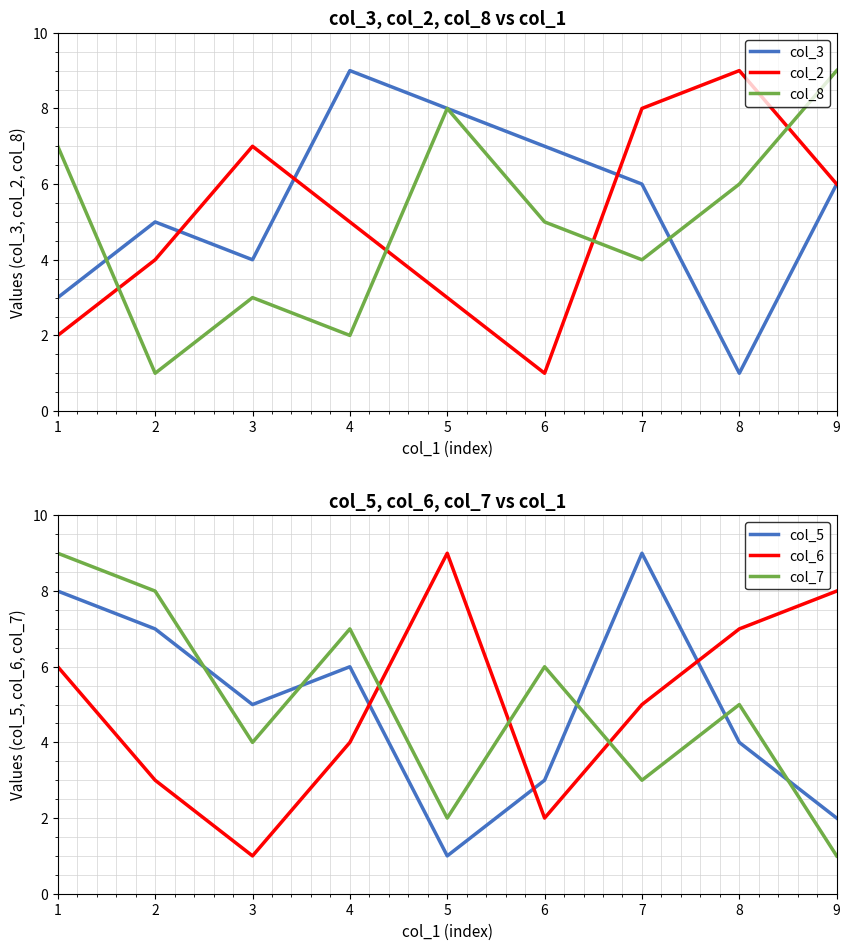

Count the col_6 values in the range 3 to 7.

5